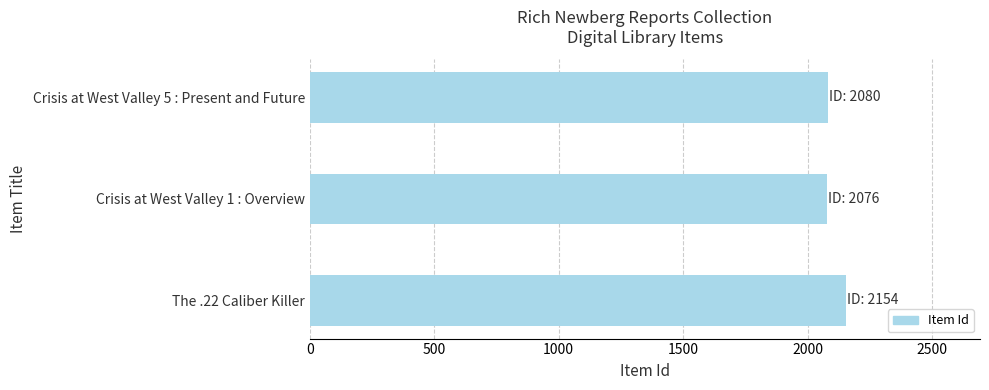

How many values are below 2080?

1